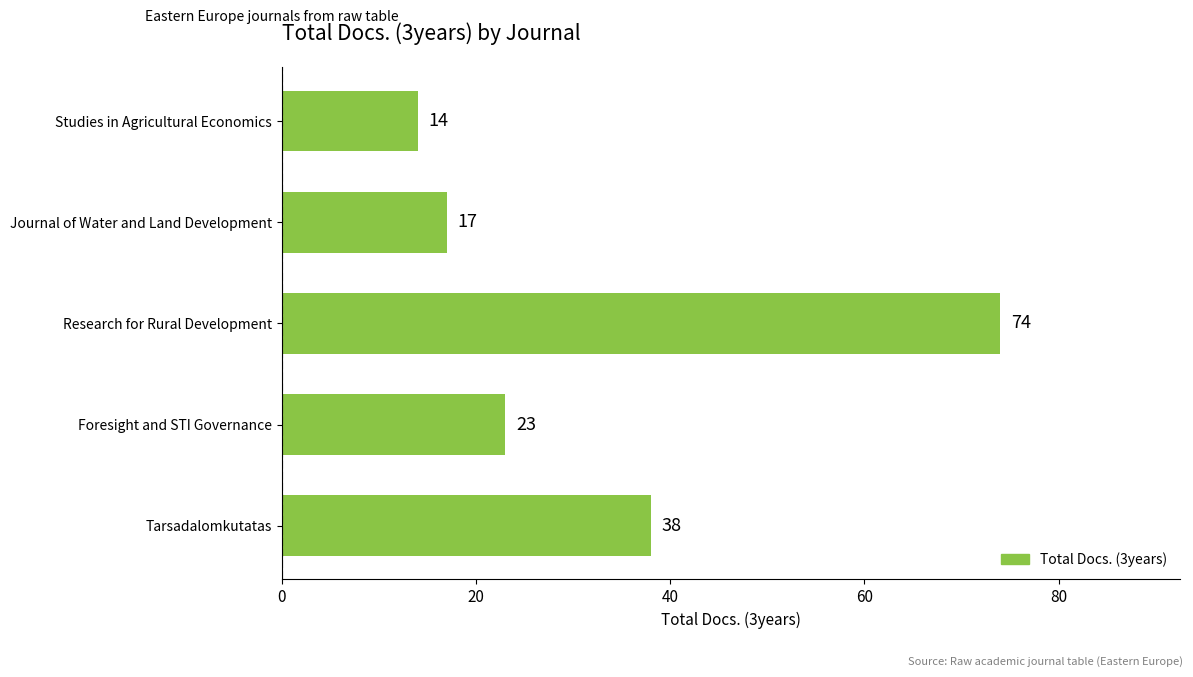

What is the change in value from Foresight and STI Governance to Studies in Agricultural Economics?

-9